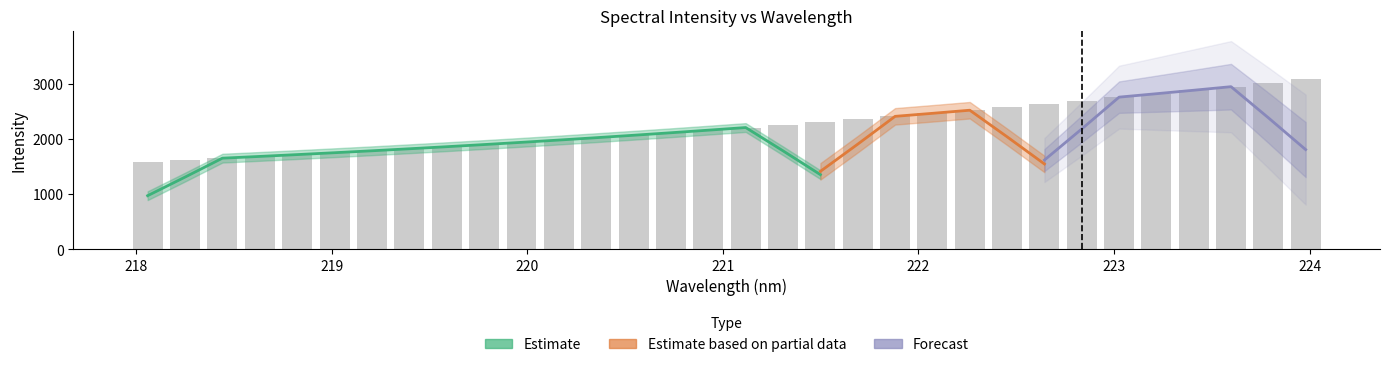

What is the average value?

2242.5